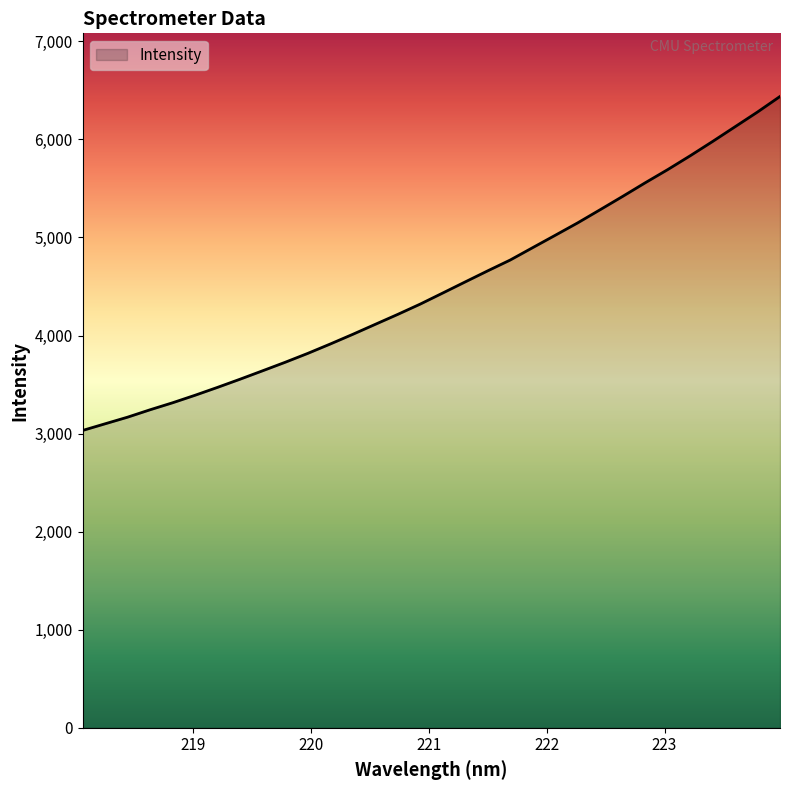

What is the maximum value shown in the chart?

6437.6